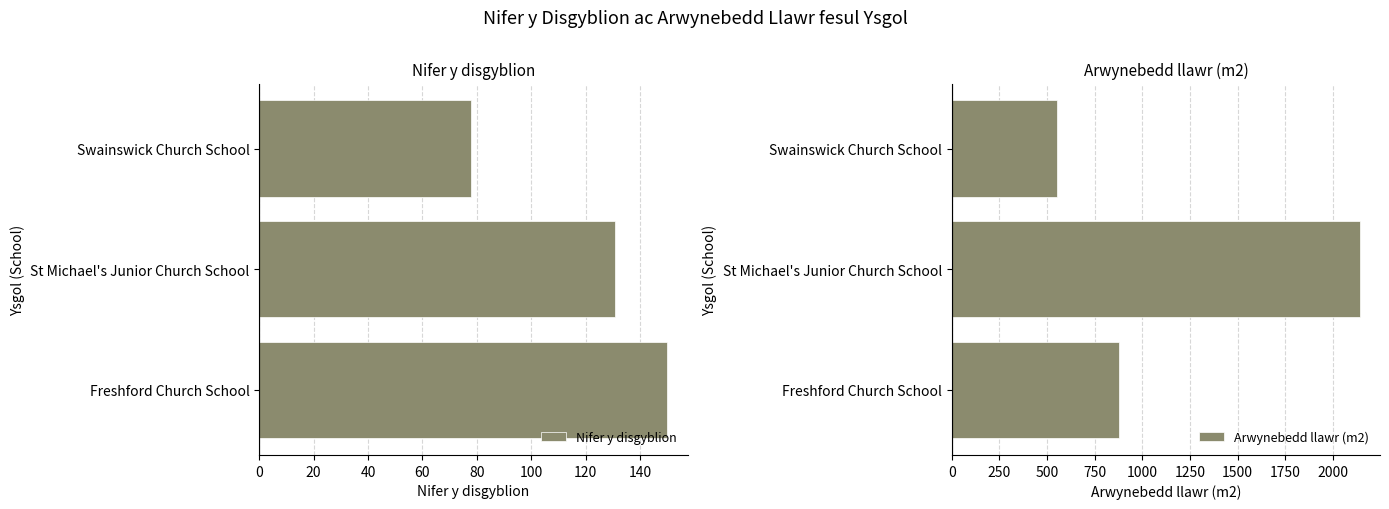

Reading right to left, transcribe all the data shown in this chart.

Nifer y disgyblion: 78	131	150
Arwynebedd llawr (m2): 550	2140	877